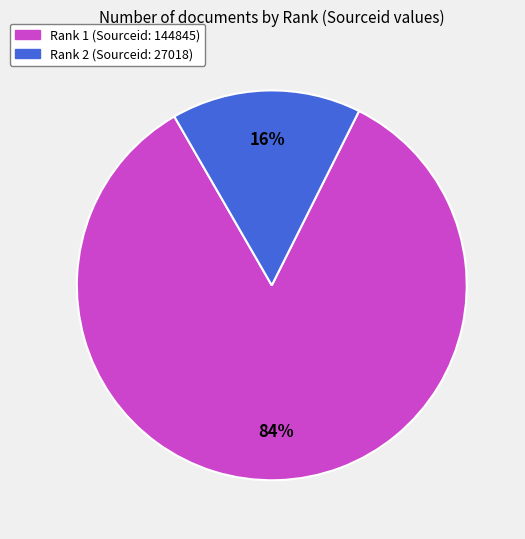

Is there a majority slice in this chart?

Yes